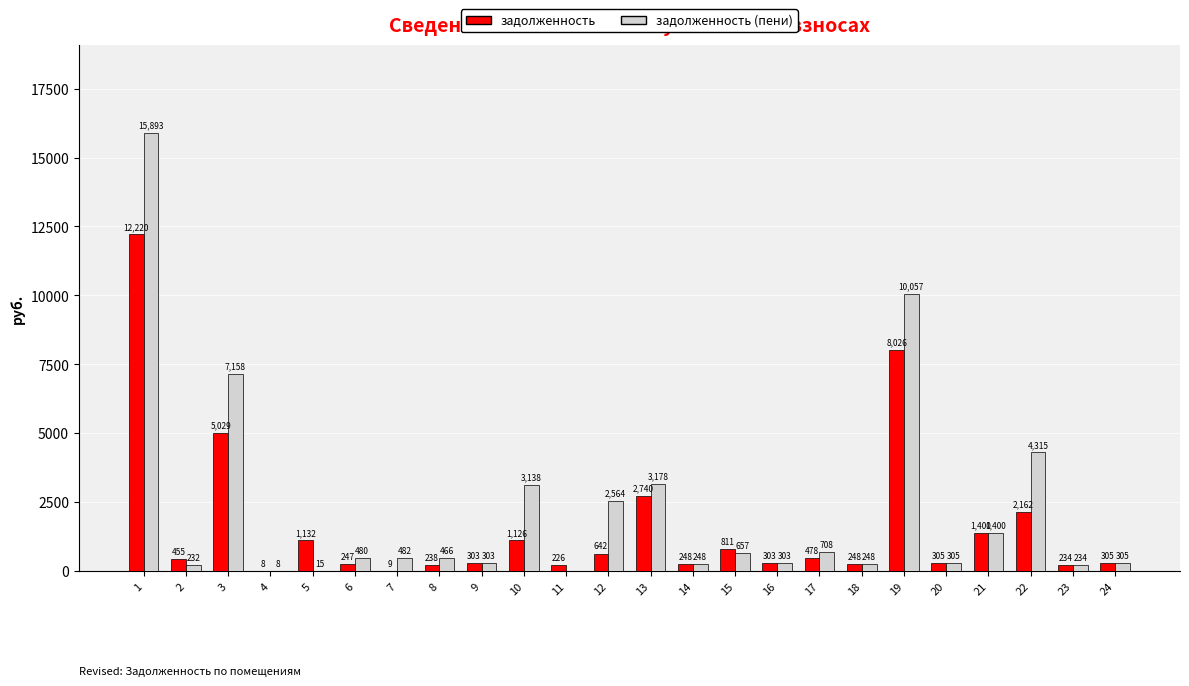

The задолженность (пени) series shows 1368.7 at 10. True or false?

False